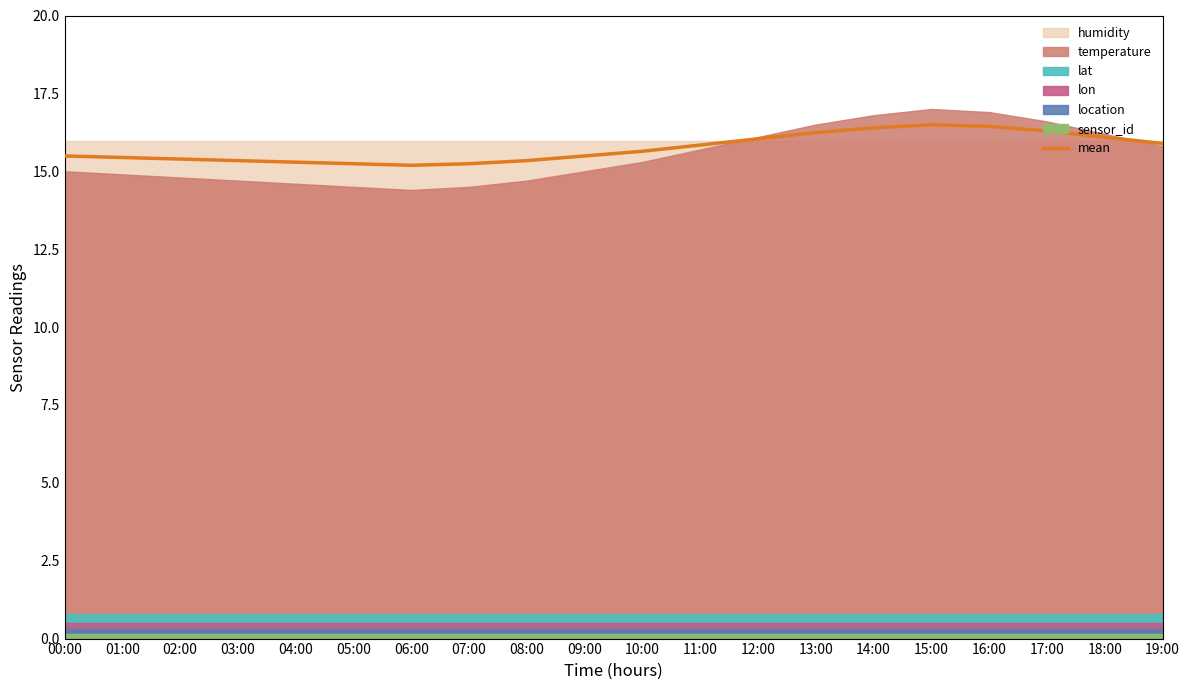

What is the change in value from 10:00 to 11:00?

+0.2